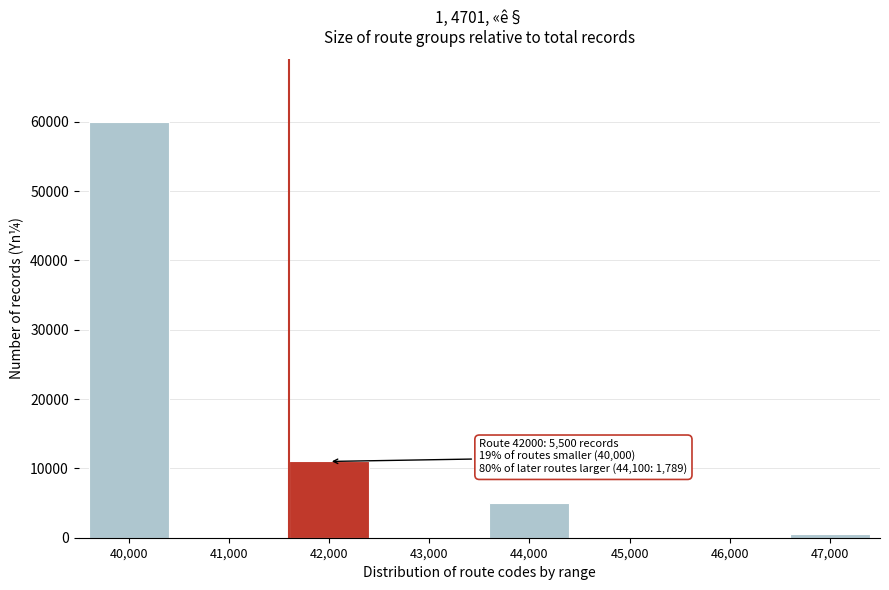

What is the change in value from 42,000 to 44,000?

-6062